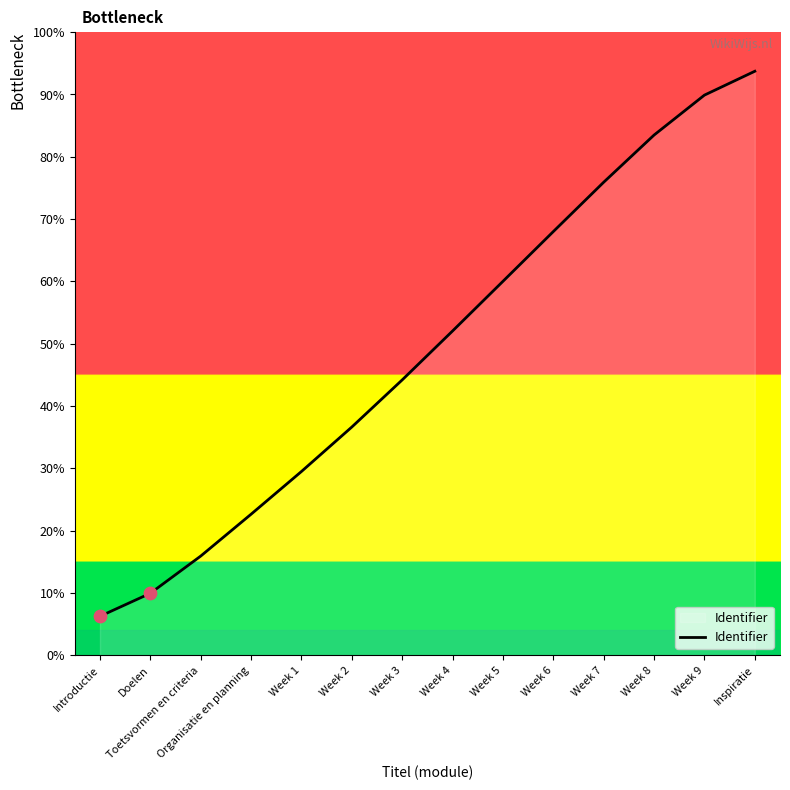

Between Week 8 and Doelen, which is larger?

Week 8